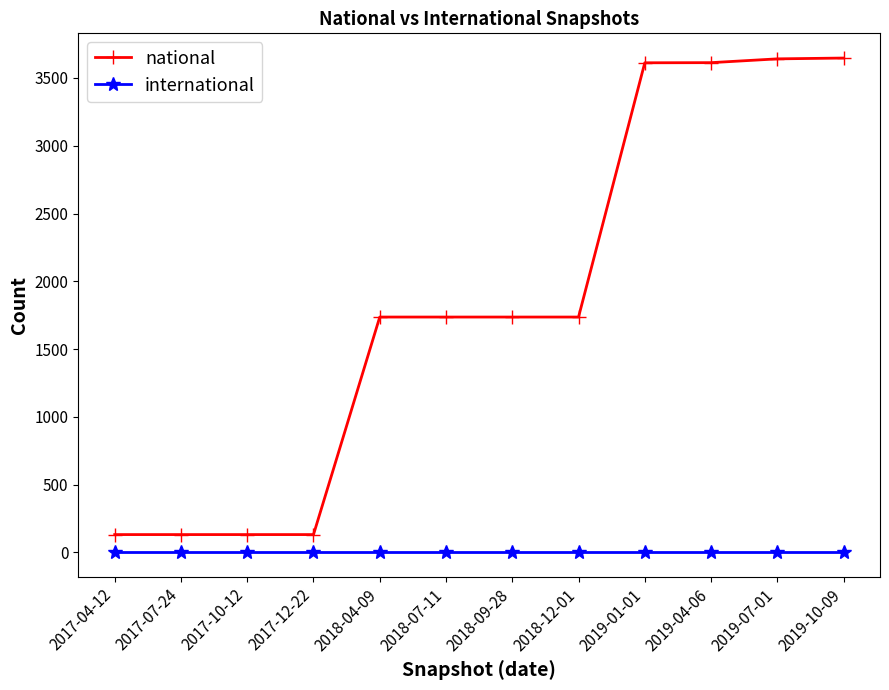

What is the maximum value shown in the chart?

3647